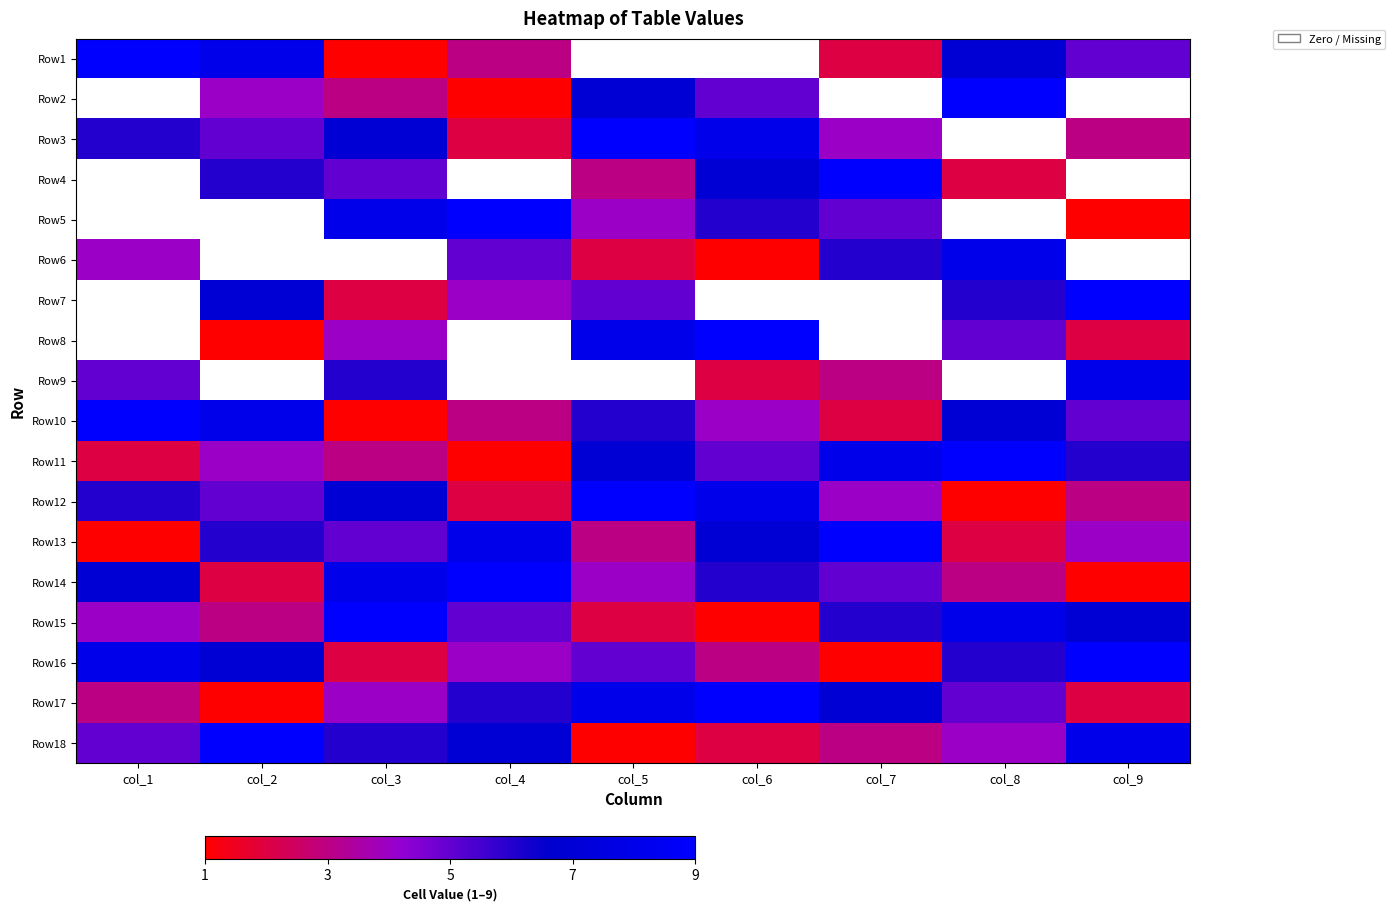

Reading right to left, transcribe all the data shown in this chart.

Row1: col_9=5	col_8=7	col_7=2	col_6=0	col_5=0	col_4=3	col_3=1	col_2=8	col_1=9
Row2: col_9=0	col_8=9	col_7=0	col_6=5	col_5=7	col_4=1	col_3=3	col_2=4	col_1=0
Row3: col_9=3	col_8=0	col_7=4	col_6=8	col_5=9	col_4=2	col_3=7	col_2=5	col_1=6
Row4: col_9=0	col_8=2	col_7=9	col_6=7	col_5=3	col_4=0	col_3=5	col_2=6	col_1=0
Row5: col_9=1	col_8=0	col_7=5	col_6=6	col_5=4	col_4=9	col_3=8	col_2=0	col_1=0
Row6: col_9=0	col_8=8	col_7=6	col_6=1	col_5=2	col_4=5	col_3=0	col_2=0	col_1=4
Row7: col_9=9	col_8=6	col_7=0	col_6=0	col_5=5	col_4=4	col_3=2	col_2=7	col_1=0
Row8: col_9=2	col_8=5	col_7=0	col_6=9	col_5=8	col_4=0	col_3=4	col_2=1	col_1=0
Row9: col_9=8	col_8=0	col_7=3	col_6=2	col_5=0	col_4=0	col_3=6	col_2=0	col_1=5
Row10: col_9=5	col_8=7	col_7=2	col_6=4	col_5=6	col_4=3	col_3=1	col_2=8	col_1=9
Row11: col_9=6	col_8=9	col_7=8	col_6=5	col_5=7	col_4=1	col_3=3	col_2=4	col_1=2
Row12: col_9=3	col_8=1	col_7=4	col_6=8	col_5=9	col_4=2	col_3=7	col_2=5	col_1=6
Row13: col_9=4	col_8=2	col_7=9	col_6=7	col_5=3	col_4=8	col_3=5	col_2=6	col_1=1
Row14: col_9=1	col_8=3	col_7=5	col_6=6	col_5=4	col_4=9	col_3=8	col_2=2	col_1=7
Row15: col_9=7	col_8=8	col_7=6	col_6=1	col_5=2	col_4=5	col_3=9	col_2=3	col_1=4
Row16: col_9=9	col_8=6	col_7=1	col_6=3	col_5=5	col_4=4	col_3=2	col_2=7	col_1=8
Row17: col_9=2	col_8=5	col_7=7	col_6=9	col_5=8	col_4=6	col_3=4	col_2=1	col_1=3
Row18: col_9=8	col_8=4	col_7=3	col_6=2	col_5=1	col_4=7	col_3=6	col_2=9	col_1=5